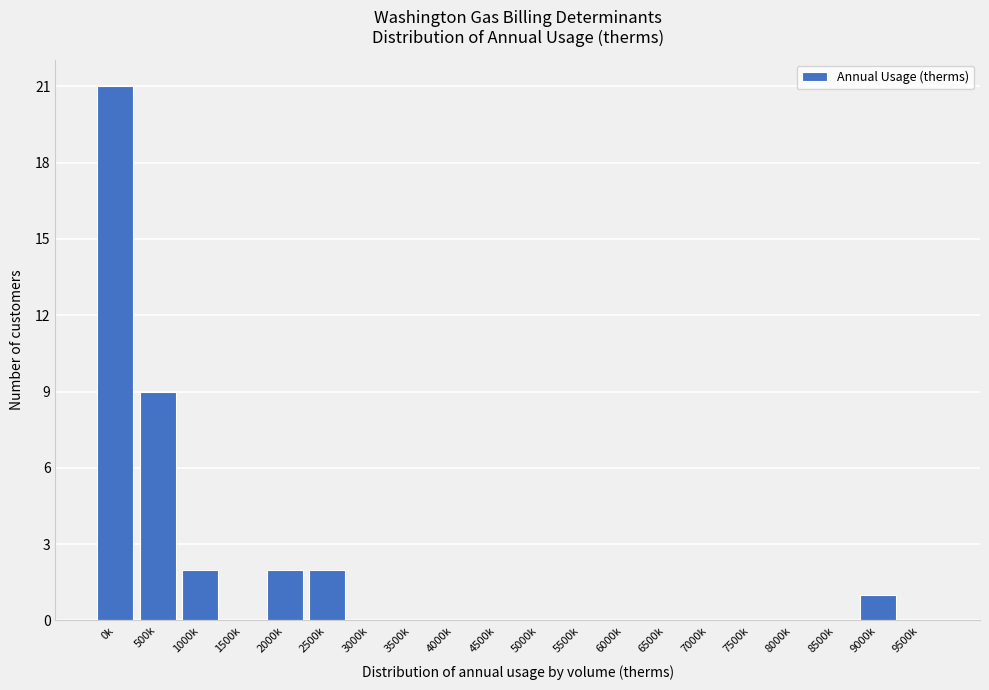

Reading left to right, extract all data points from this chart.

0k=21	500k=9	1000k=2	1500k=0	2000k=2	2500k=2	3000k=0	3500k=0	4000k=0	4500k=0	5000k=0	5500k=0	6000k=0	6500k=0	7000k=0	7500k=0	8000k=0	8500k=0	9000k=1	9500k=0